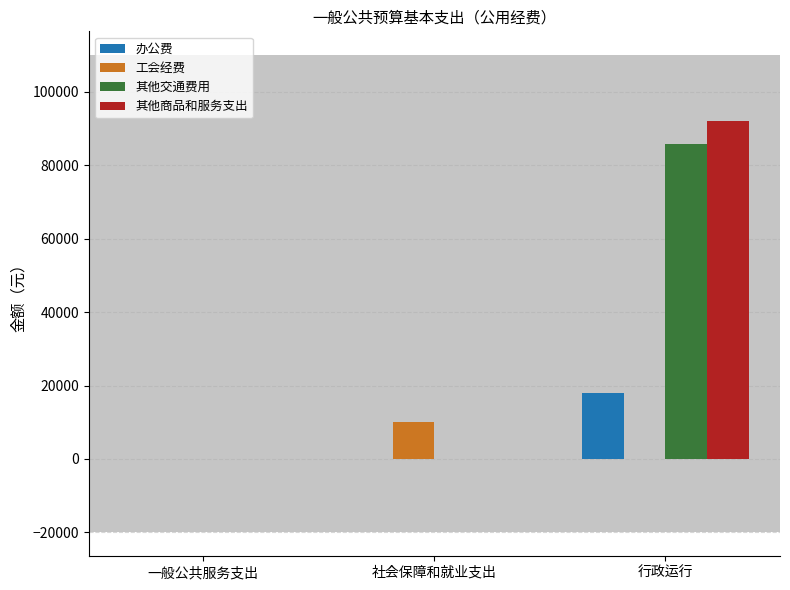

How many data points in 其他交通费用 are above 0?

1